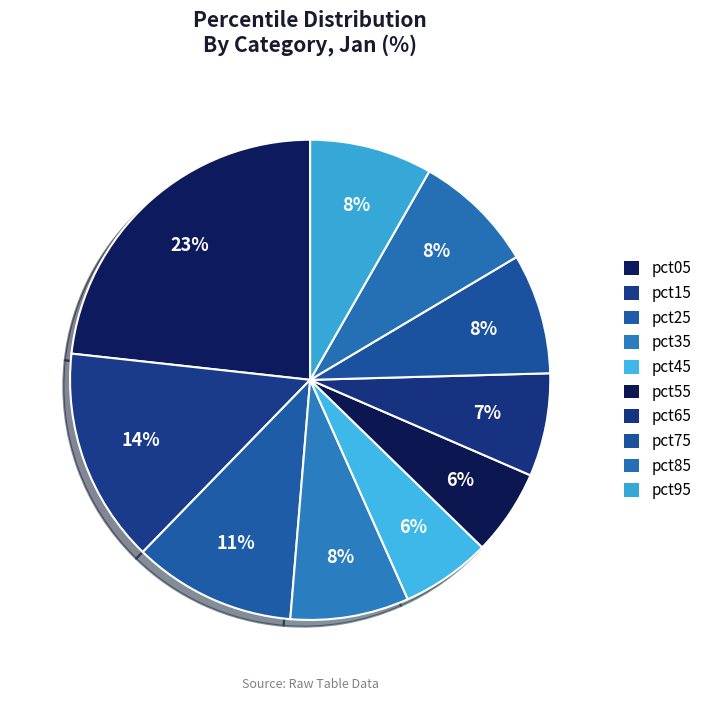

What percentage is the pct55 slice, to the nearest percent?

6%